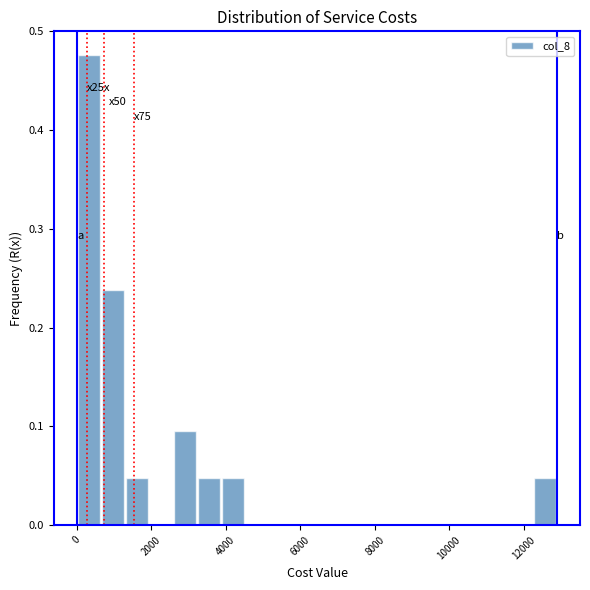

Around what value on the x-axis is the tallest bar? Give the approximate position of its centre, as read against the axis.

400